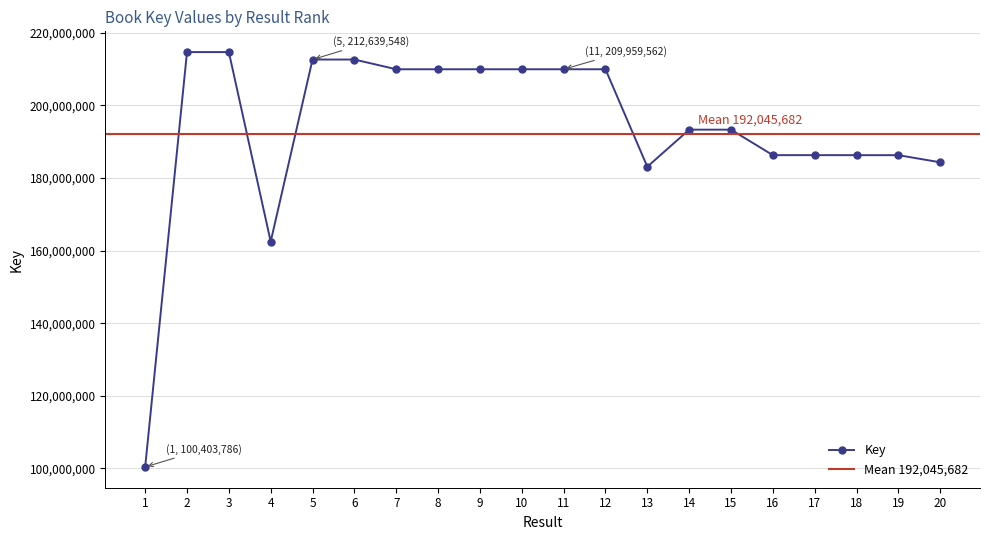

Approximately how many times larger is the value at 20 compared to 13?

1.0